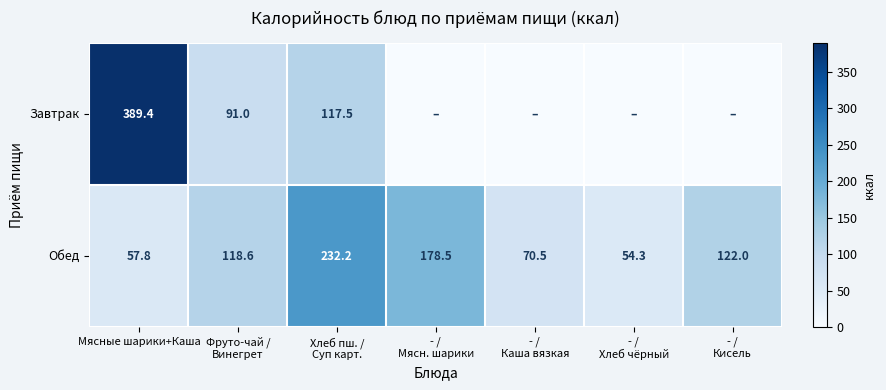

What is the sum of all Обед values?

833.9